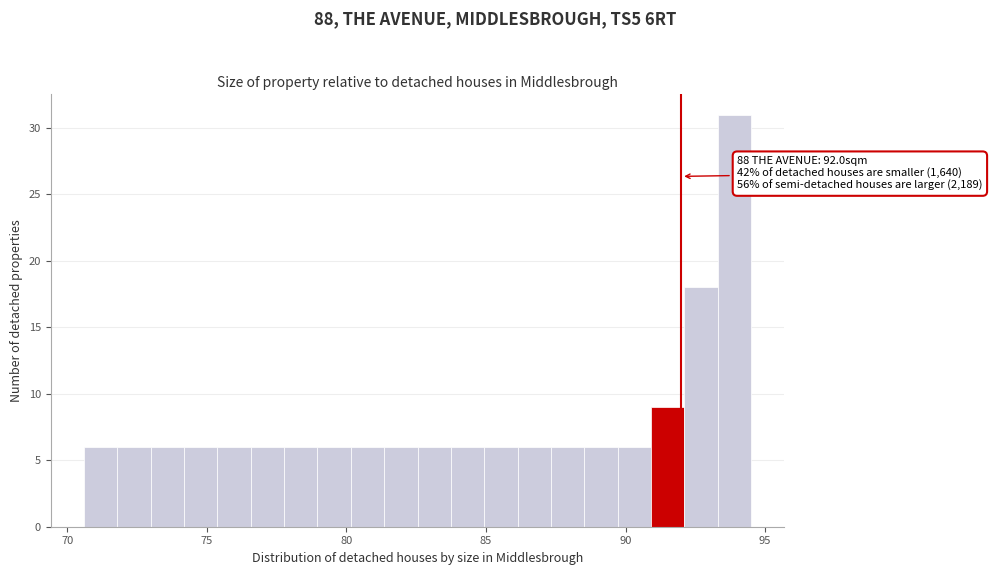

Read against the x-axis, roughly where is the centre of the tallest bar?

94.0